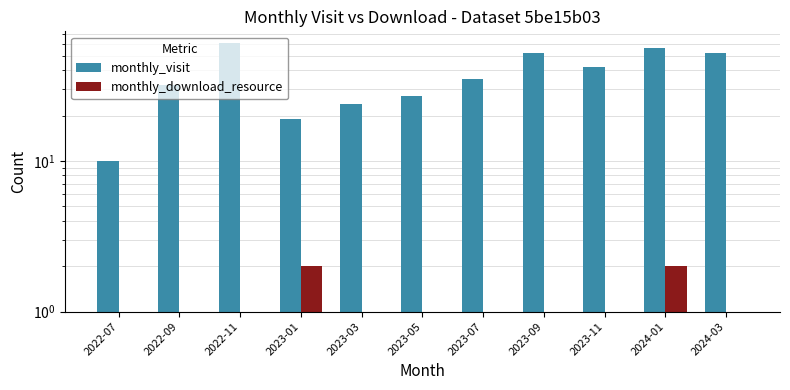

Is the value of monthly_download_resource at 2022-11 greater than the value of monthly_visit at 2022-07?

No